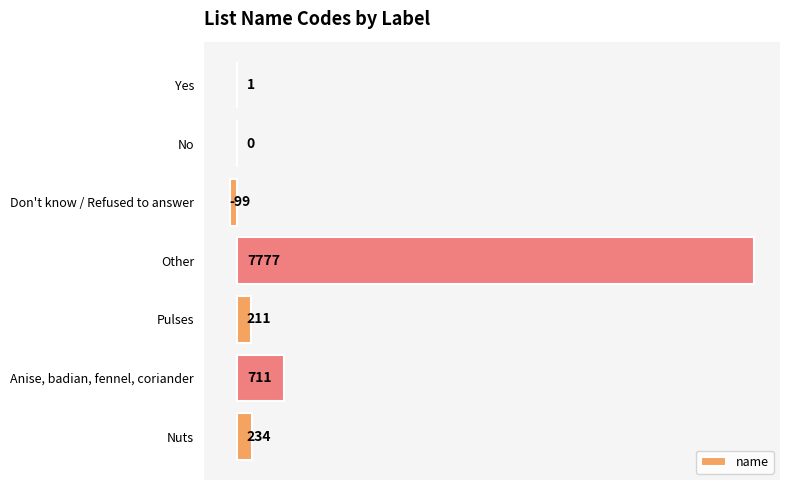

True or false: the data shows -99 at Don't know / Refused to answer.

True